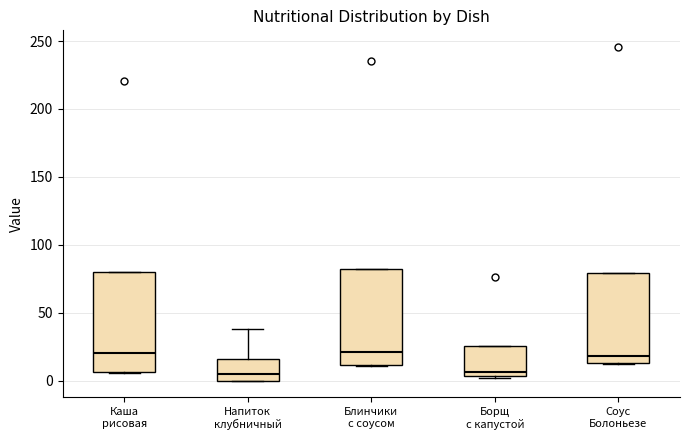

Reading left to right, read every box against the y-axis: the position of its median line, the range the box covers, and the ends of its whiskers. The values are not printed on the chart, so give them approximately, as read against the axis.

Каша рисовая: median 20, box 5 to 80, whiskers 5 to 80
Напиток клубничный: median 5, box 0 to 15, whiskers 0 to 40
Блинчики с соусом: median 20, box 10 to 80, whiskers 10 to 80
Борщ с капустой: median 5 (just above the box's lower edge), box 5 to 25, whiskers 0 to 25
Соус Болоньезе: median 20, box 15 to 80, whiskers 15 to 80